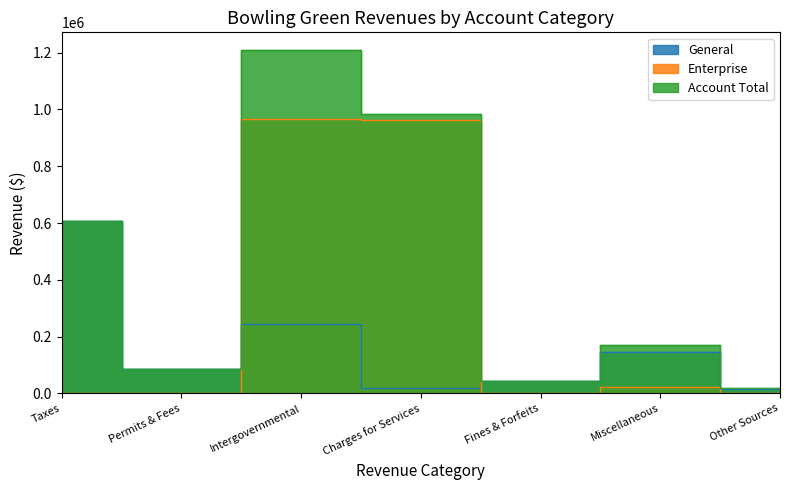

The value of Account Total at Charges for Services is 558031. True or false?

False